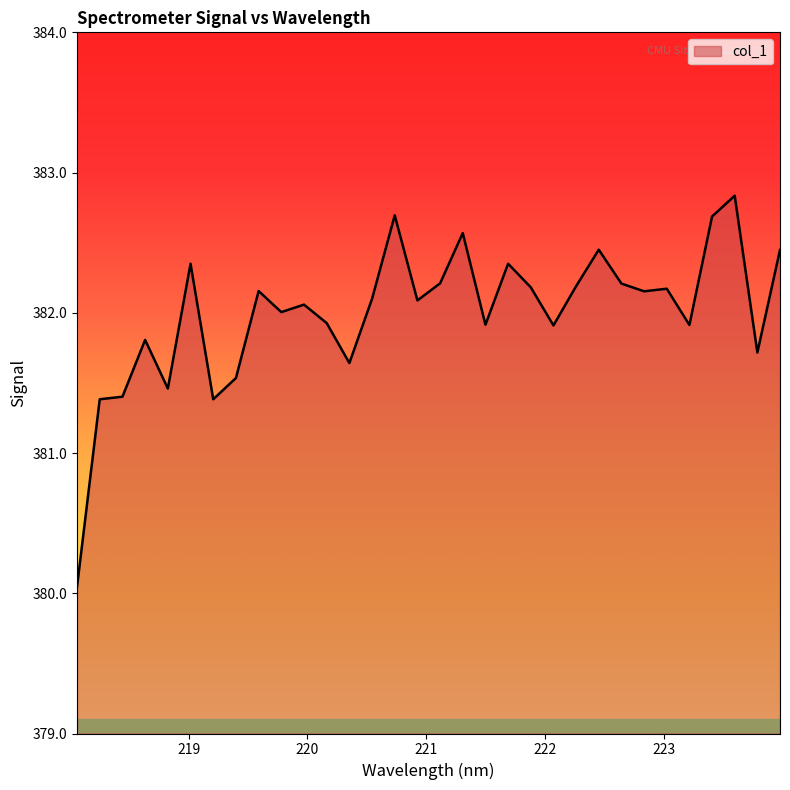

What is the smallest value displayed?

380.0